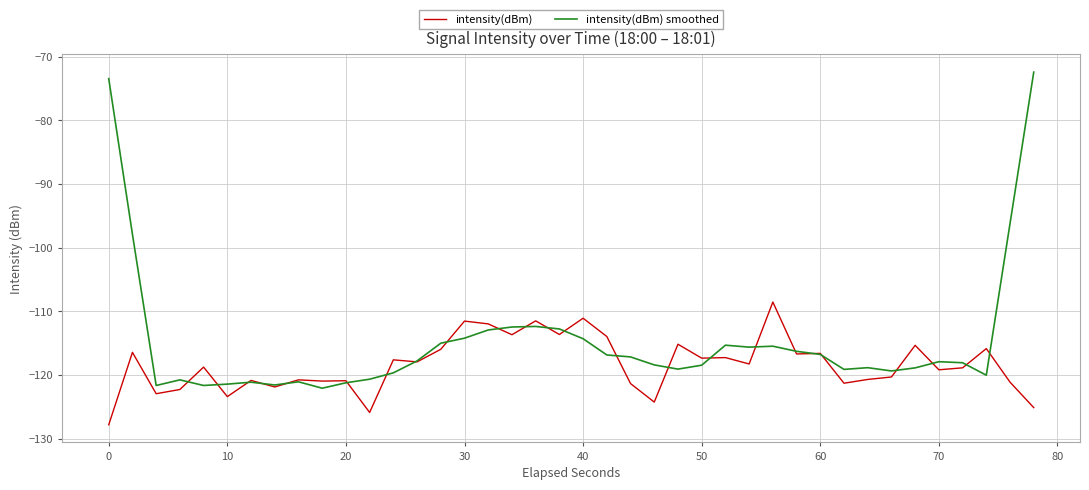

Which series has the widest spread of values?

intensity(dBm) smoothed